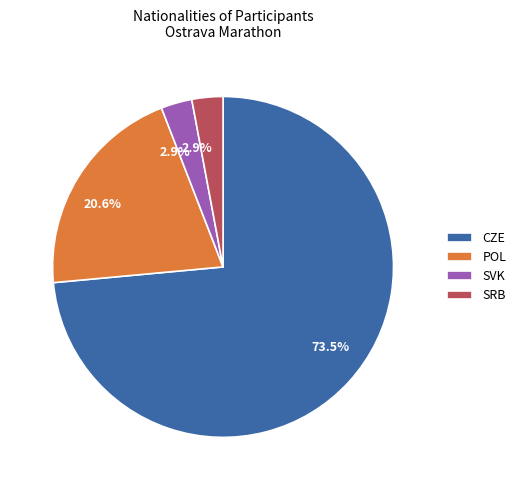

Between CZE and POL, which is larger?

CZE